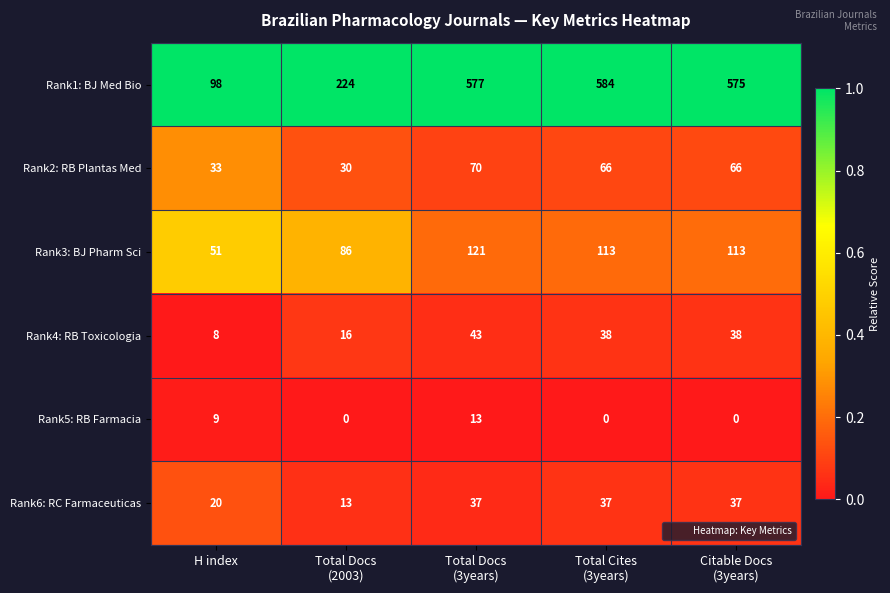

At Citable Docs
(3years), list the series in order from smallest to largest.

Rank5: RB Farmacia, Rank6: RC Farmaceuticas, Rank4: RB Toxicologia, Rank2: RB Plantas Med, Rank3: BJ Pharm Sci, Rank1: BJ Med Bio